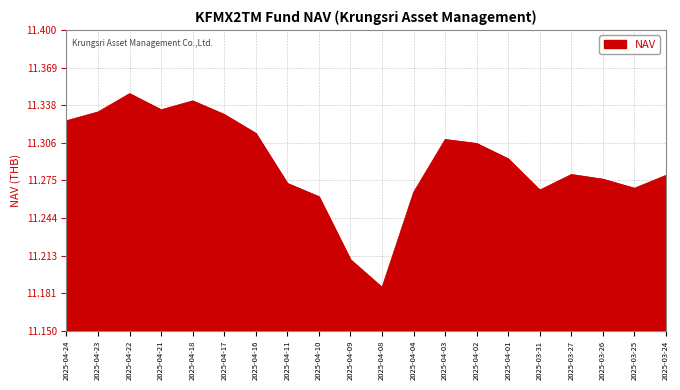

At which category does the data reach its first local valley?

2025-04-21